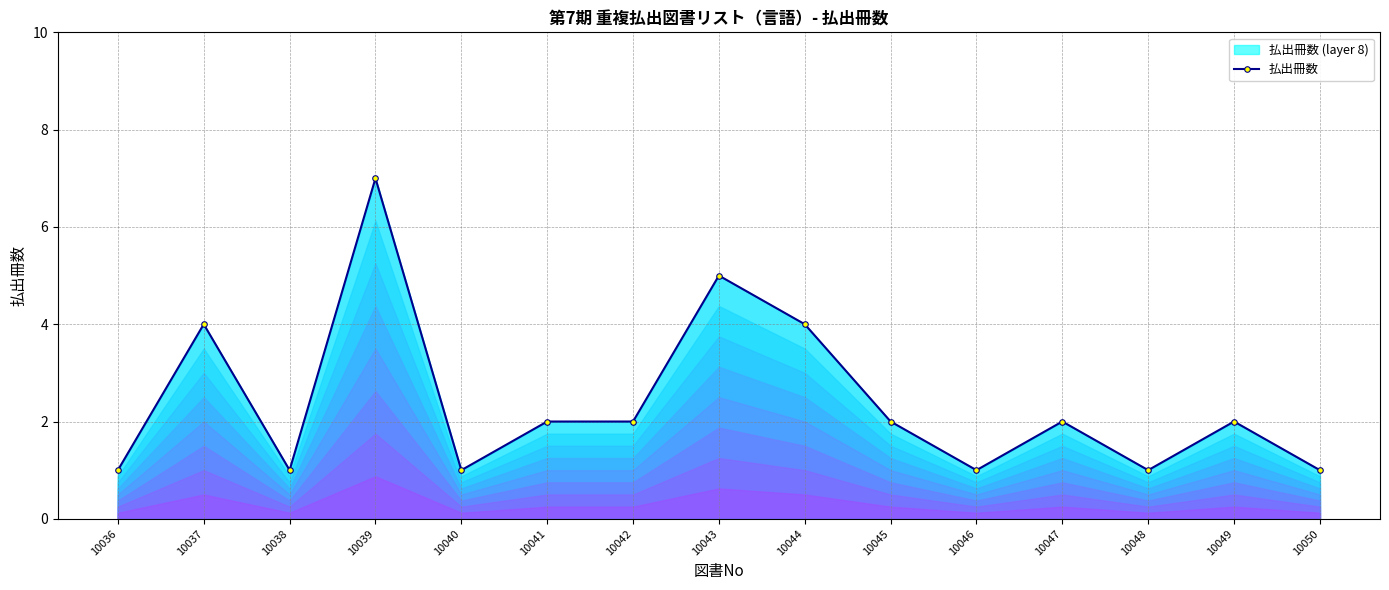

Is it true that the value at 10041 is 3?

False